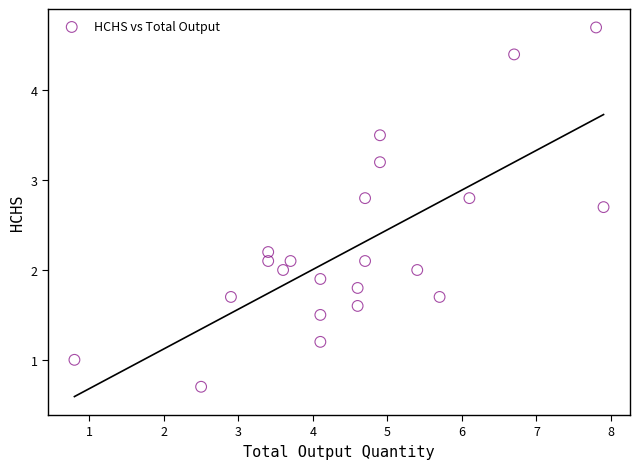

What is the range of Y values (max minus min)?

4.0